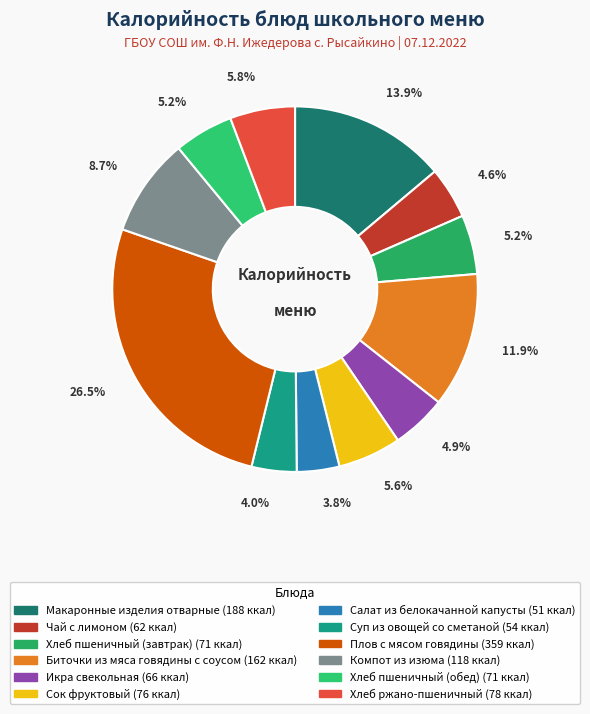

Approximately how many times larger is the value at Макаронные изделия отварные compared to Компот из изюма?

1.6